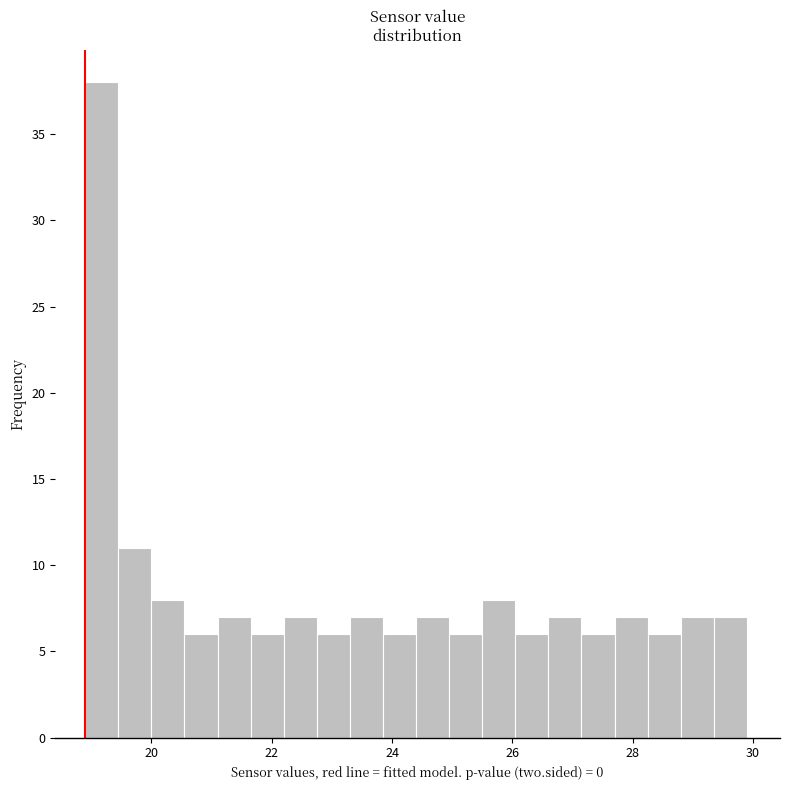

Around what value on the x-axis is the tallest bar? Give the approximate position of its centre, as read against the axis.

19.2